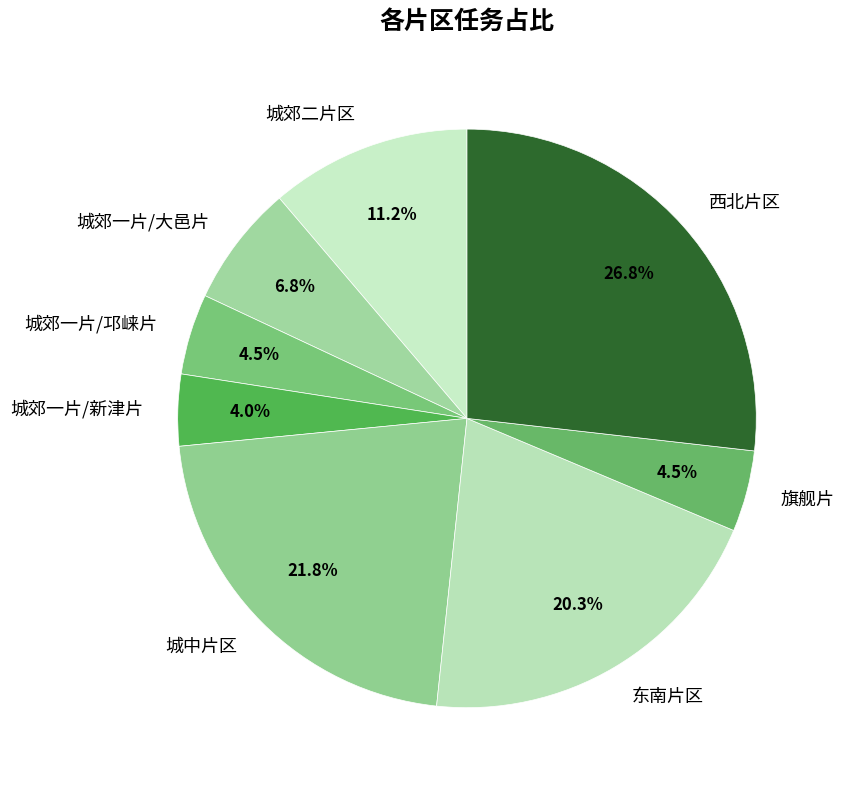

To the nearest percent, what is the difference between the 旗舰片 and 西北片区 slice percentages?

22%